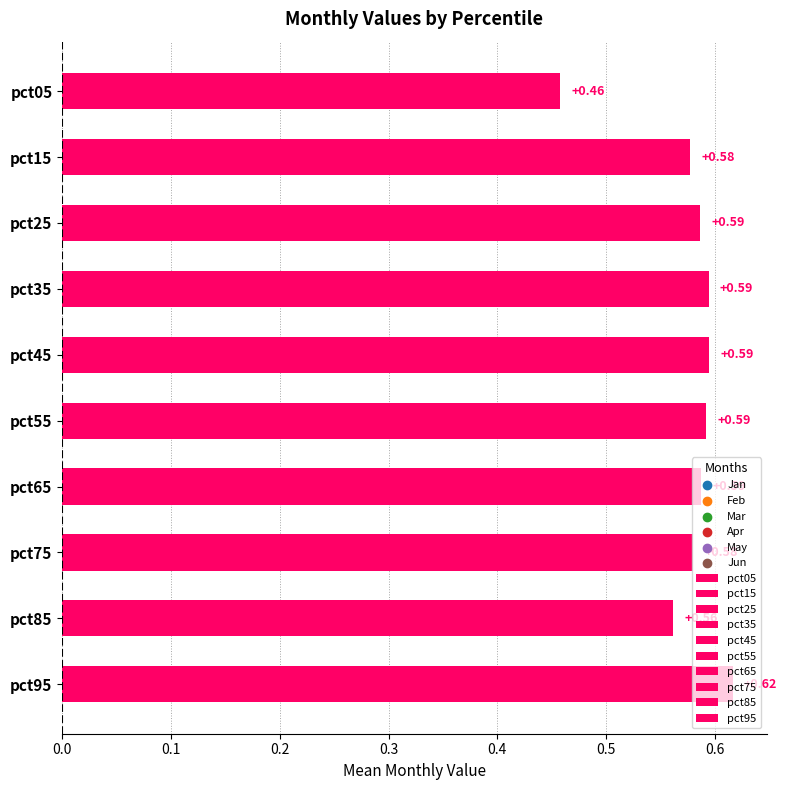

What are all the series names shown in the legend?

Jan, Feb, Mar, Apr, May, Jun